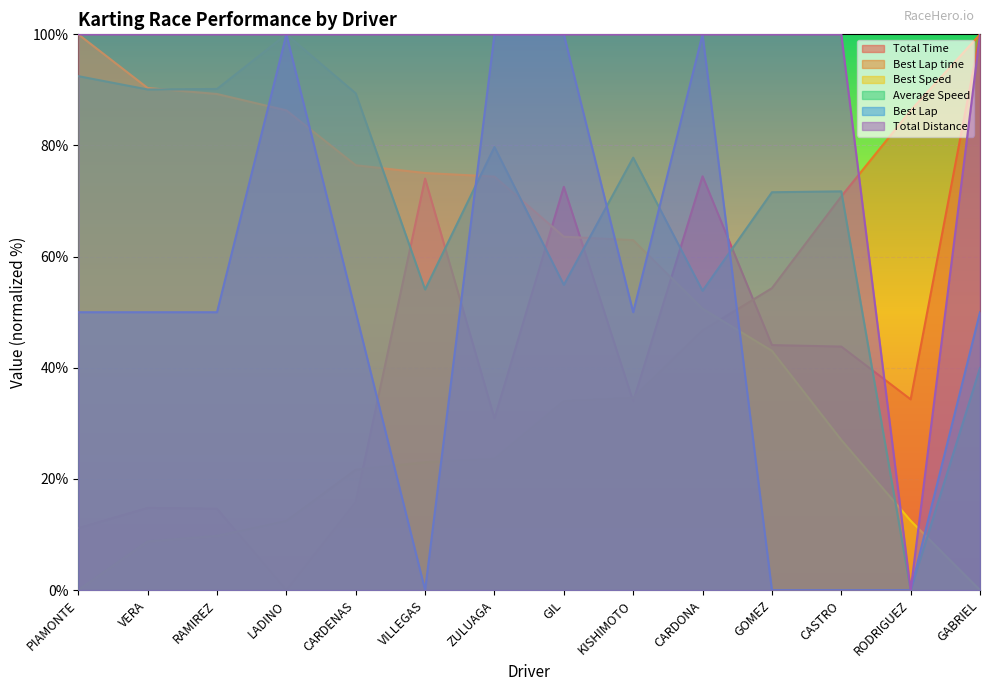

At ZULUAGA, list the series in order from smallest to largest.

Best Lap time, Total Time, Best Speed, Average Speed, Best Lap, Total Distance